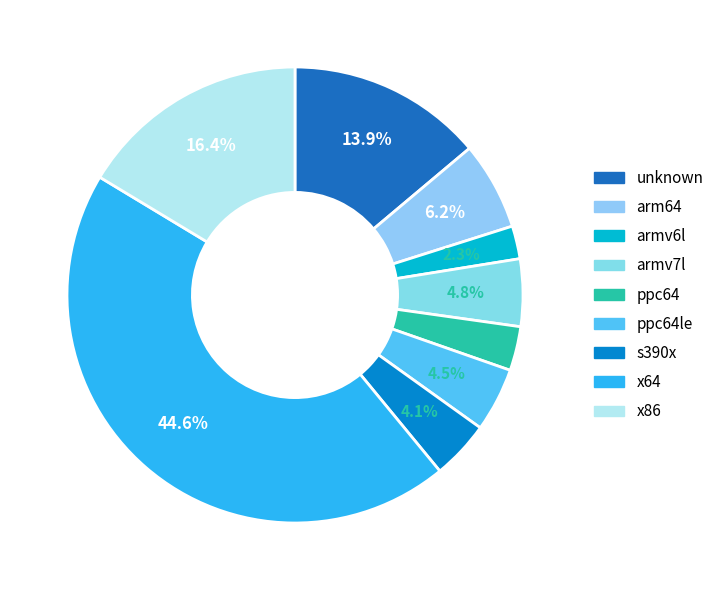

The s390x slice represents 1% of the pie. True or false?

False